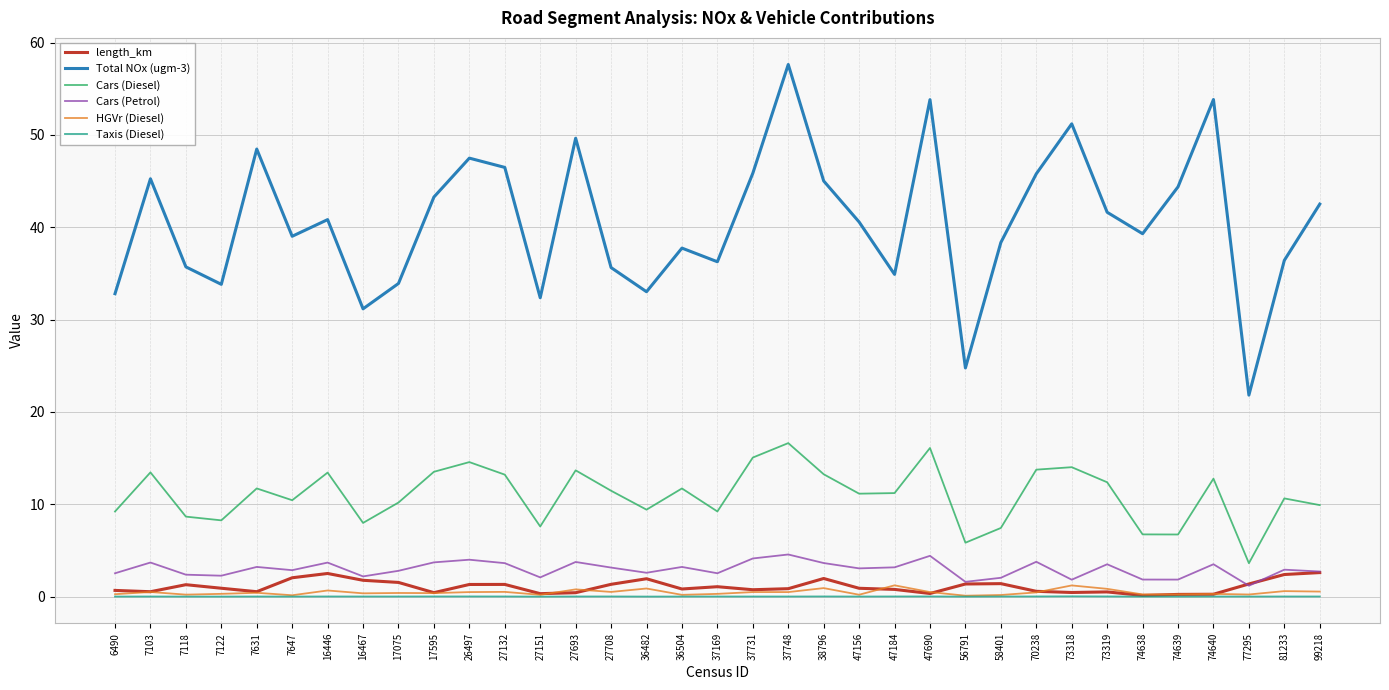

True or false: length_km and HGVr (Diesel) intersect in this chart.

True